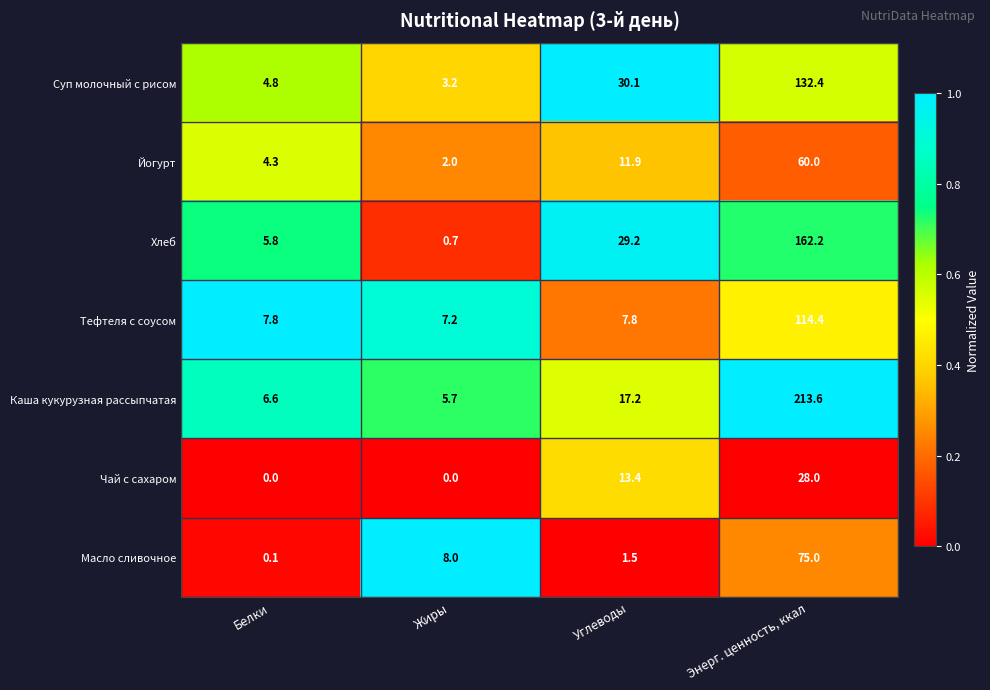

At which category is the sum across all series the highest?

Энерг. ценность, ккал